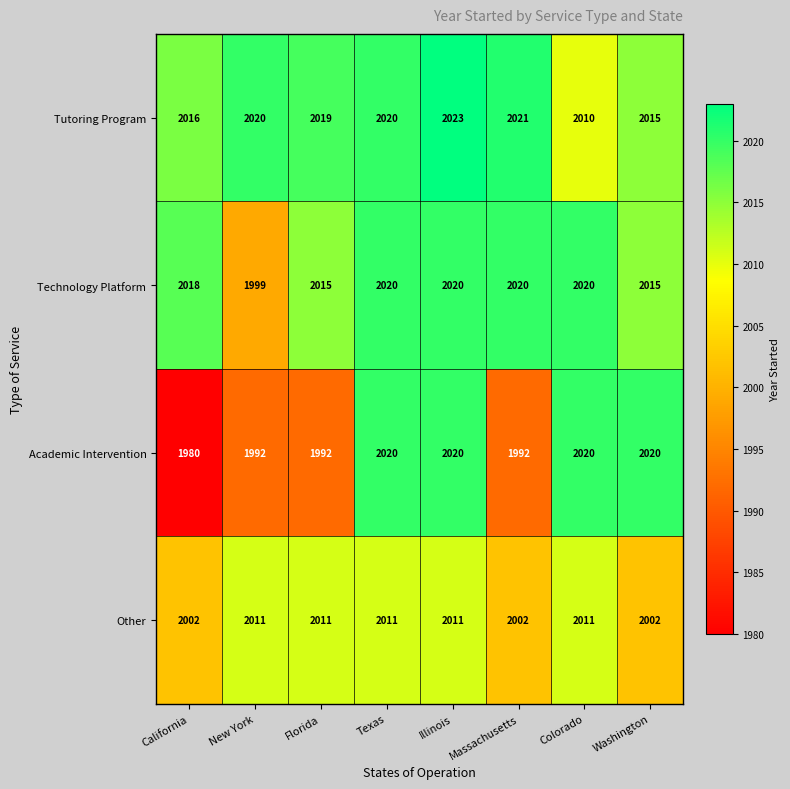

List the series in order of their overall mean, lowest first.

Academic Intervention, Other, Technology Platform, Tutoring Program